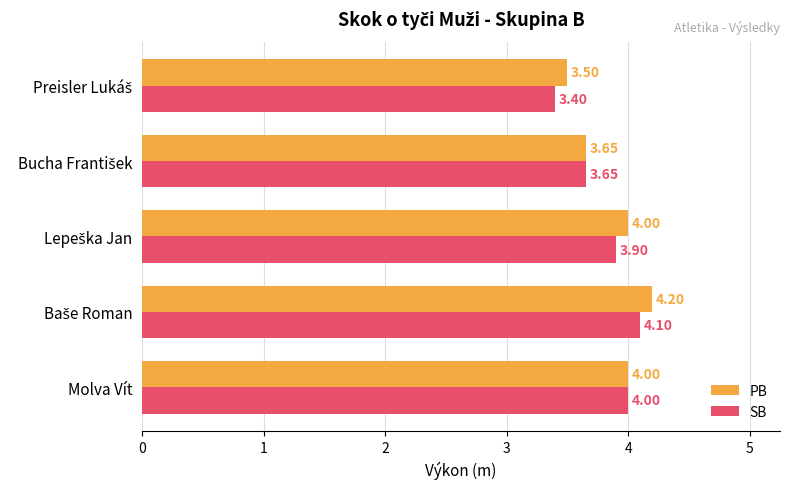

At how many categories does at least one series exceed 3?

5